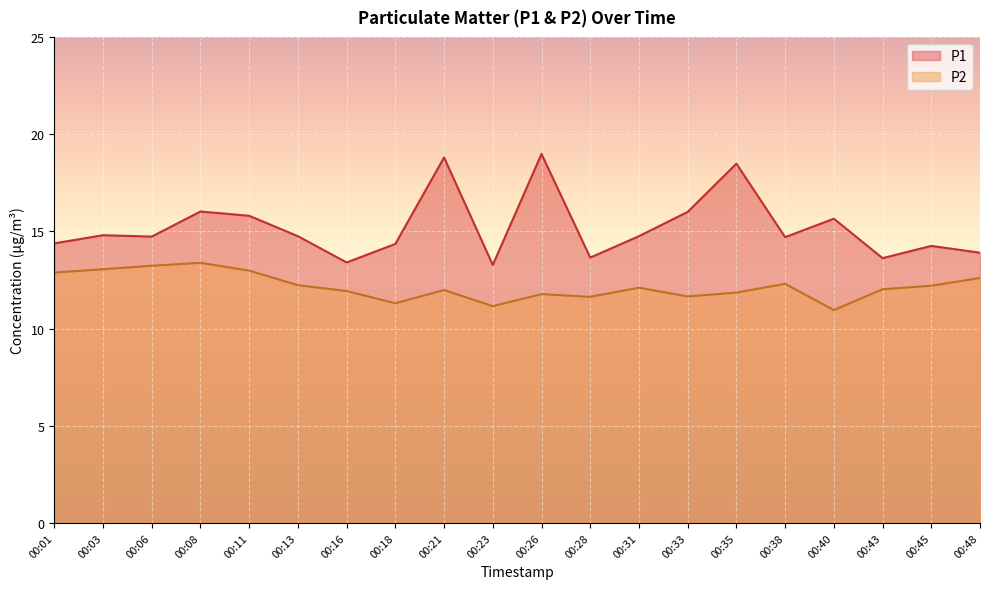

What is the value of the P2 point at the 18th from the left?

12.0